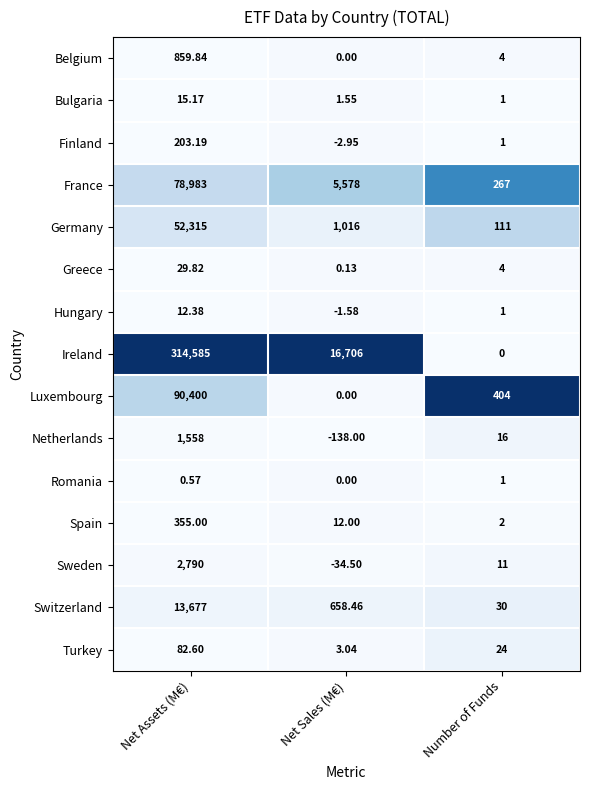

Where does the Turkey series first go above 24?

Net Assets (M€)